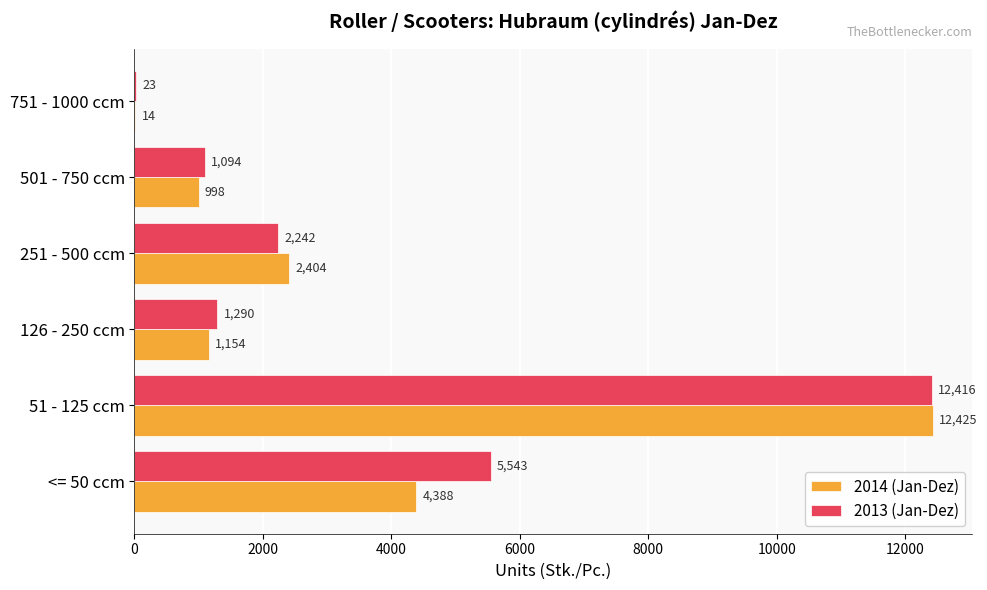

What is the sum of all 2013 (Jan-Dez) values?

22608